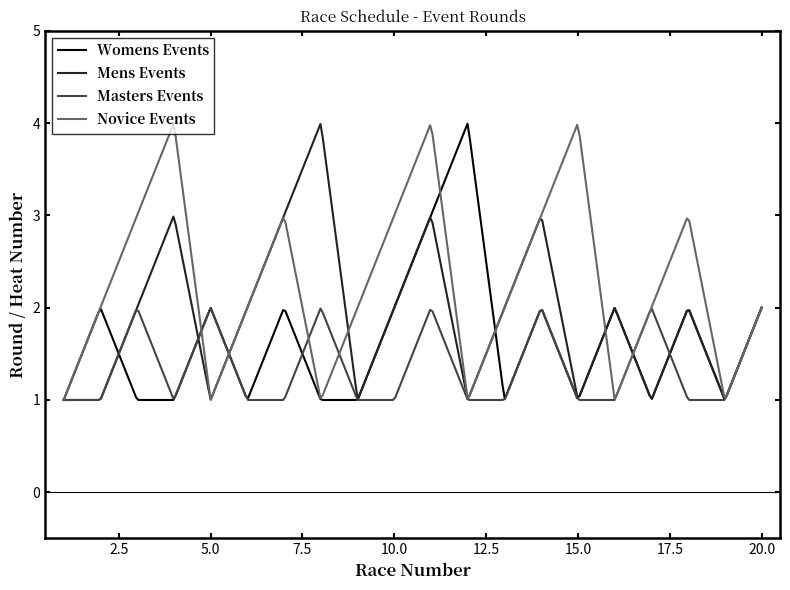

Which series has the largest total across all categories?

Novice Events